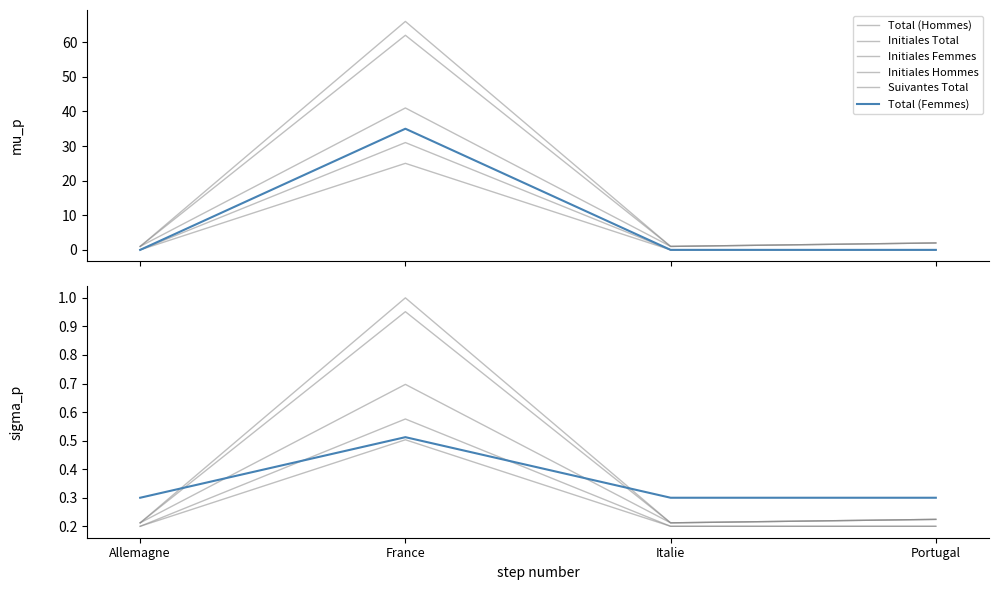

The value of Total (Femmes) at France is 0.3. True or false?

False